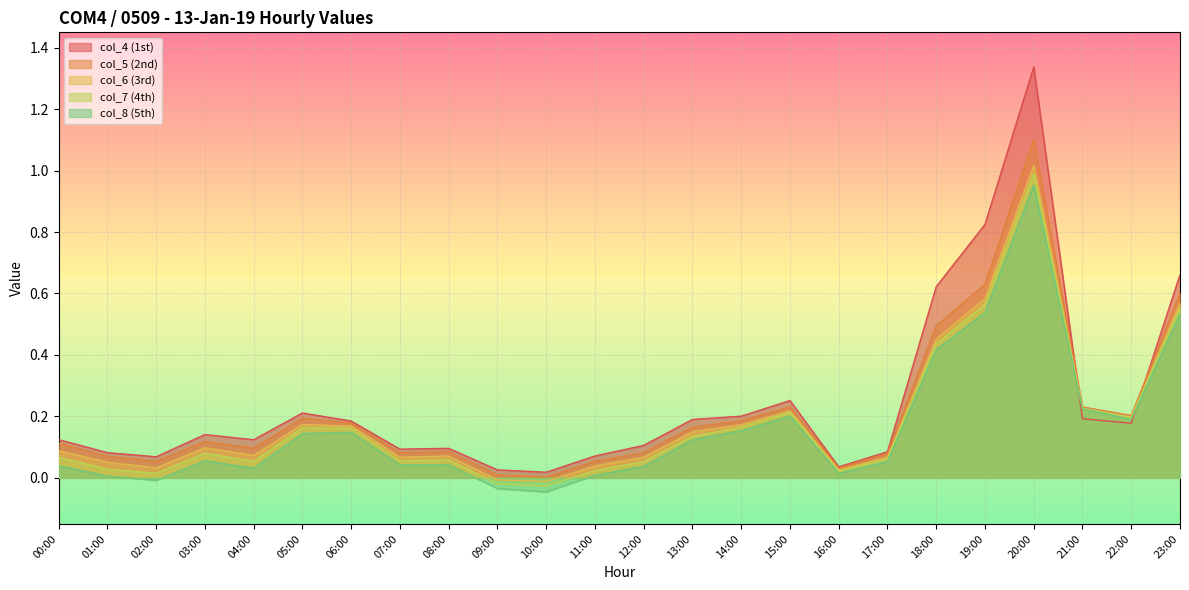

Which has a higher value, 19:00 or 20:00?

20:00